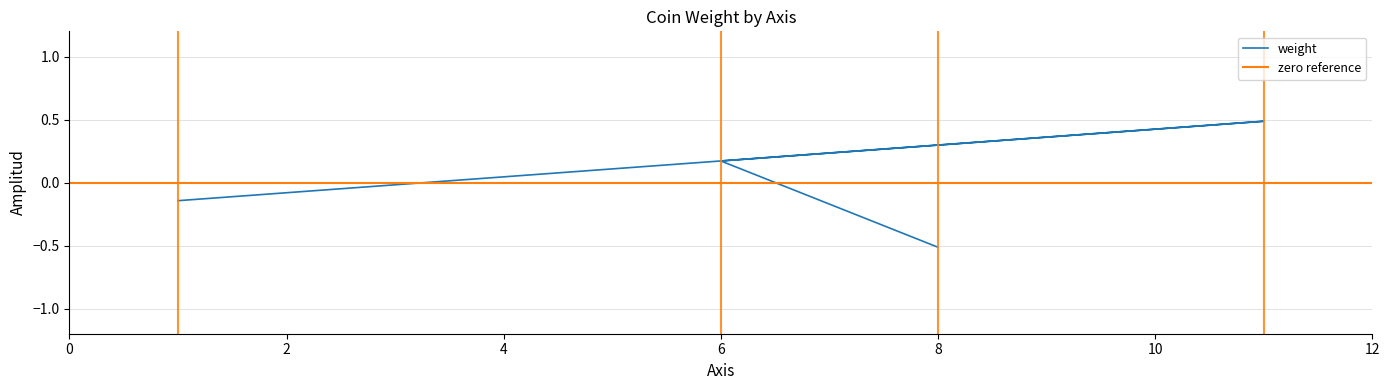

What is the difference between the maximum and minimum values?

1.0